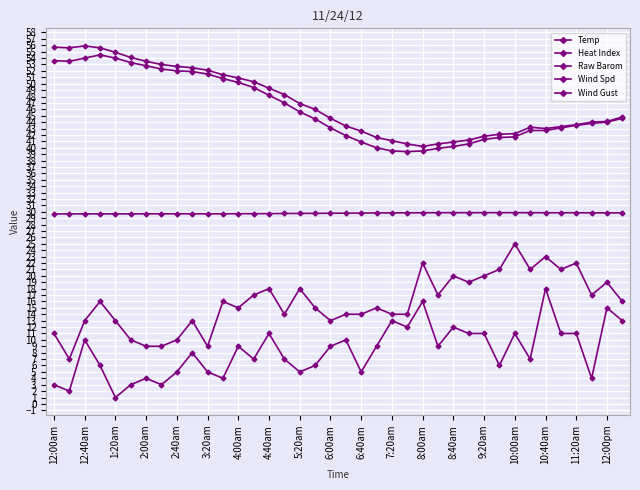

Does the chart have visible grid lines?

Yes